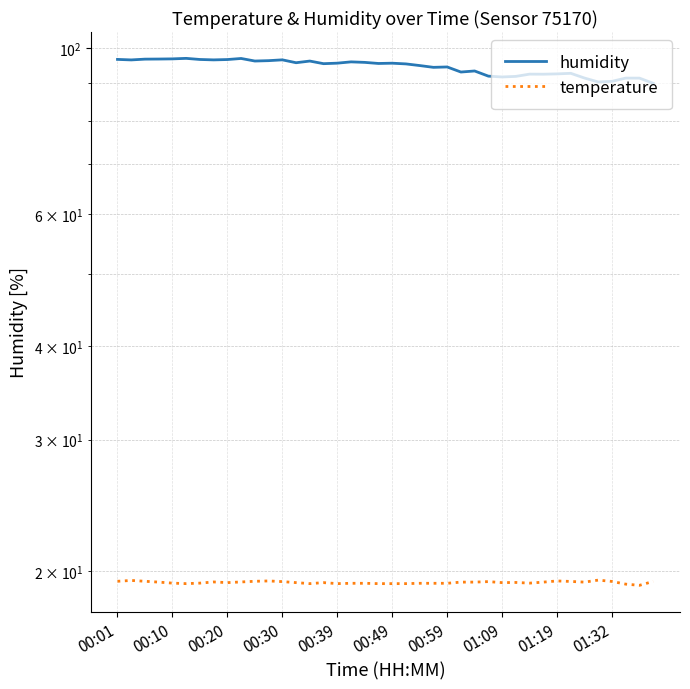

What are all the series names shown in the legend?

humidity, temperature